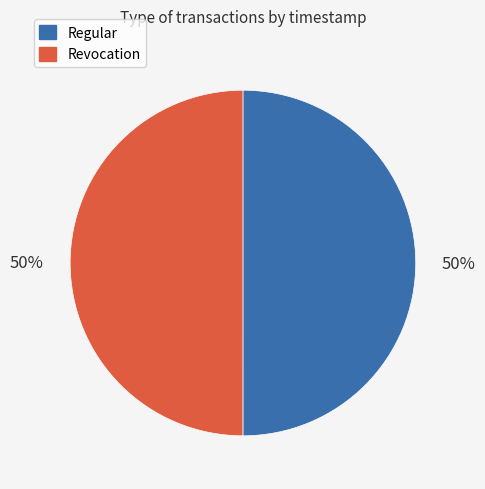

To the nearest percent, what is the combined percentage of Regular and Revocation?

100%